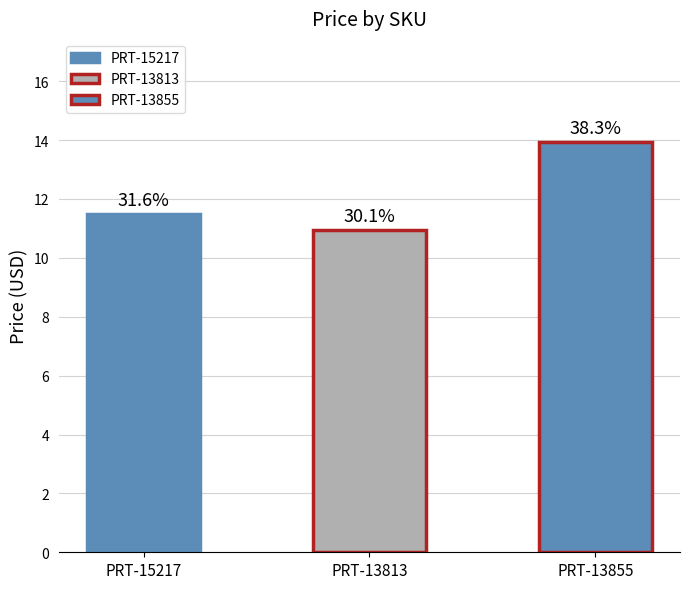

The value at PRT-13855 is 13.9. True or false?

True